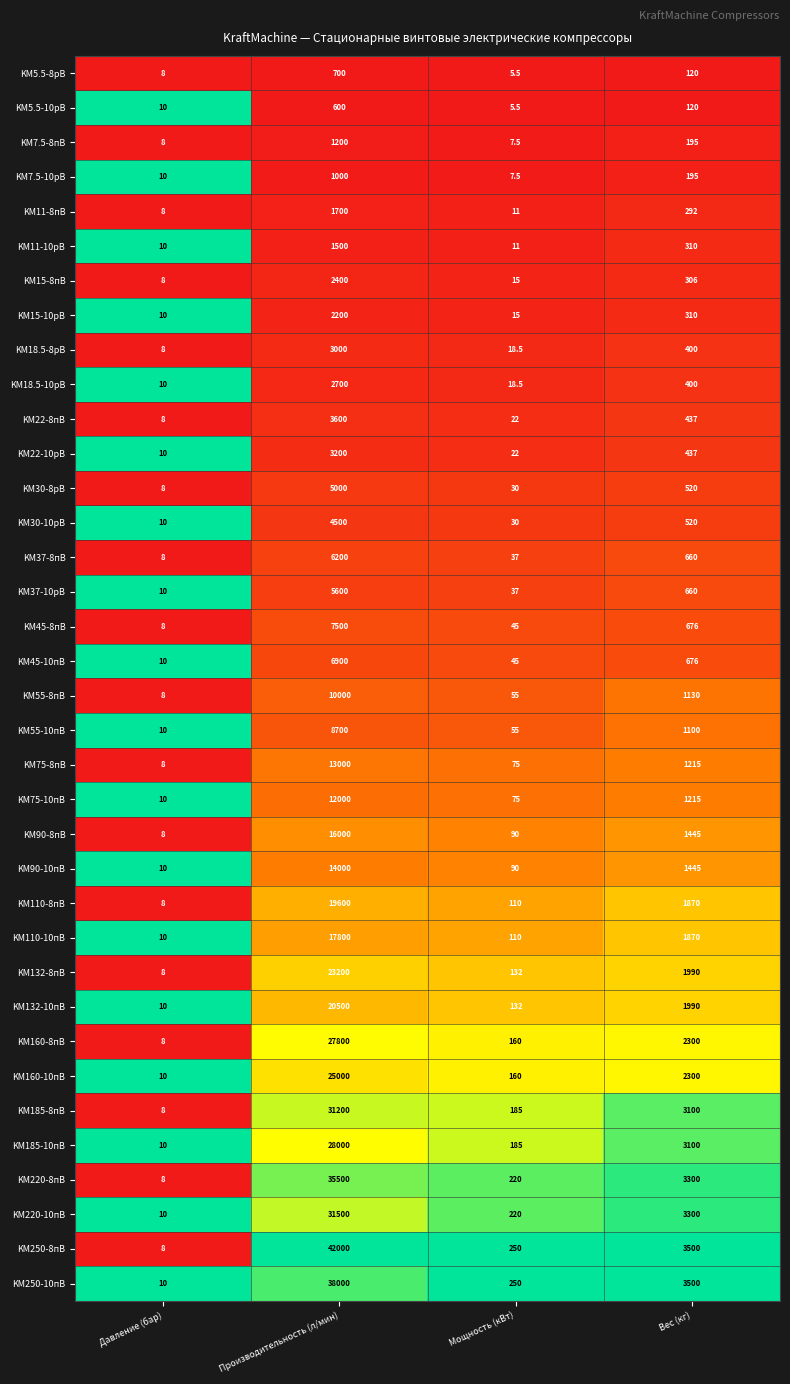

What is the sum of all KM55-8пВ values?

11193.0